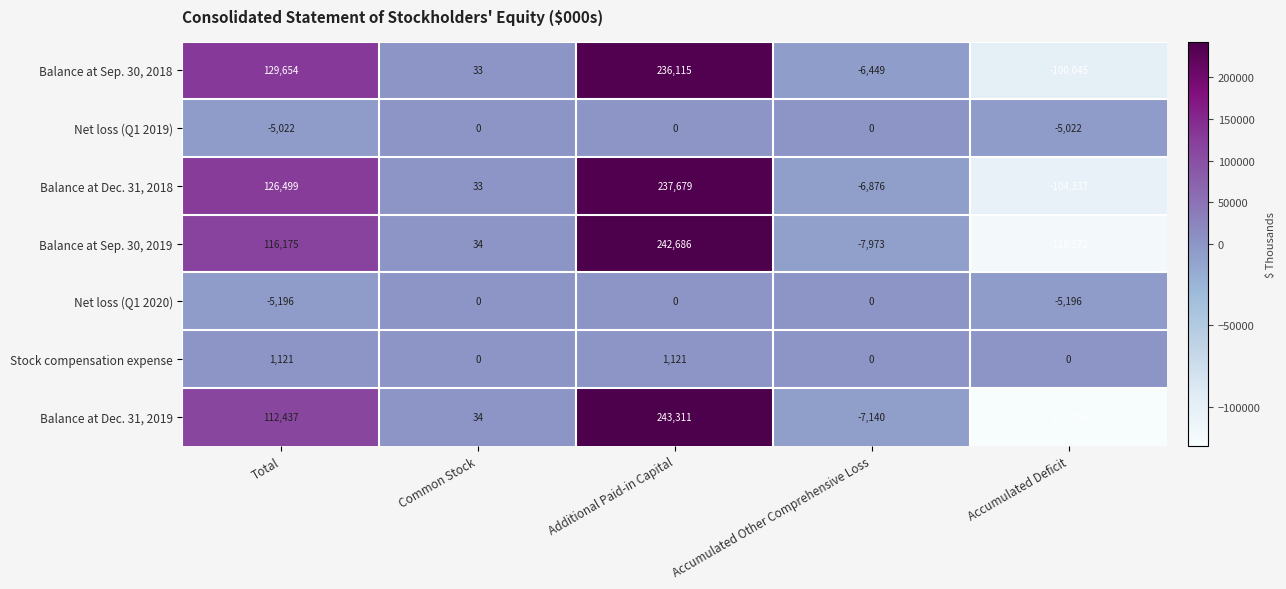

Is the value of Balance at Sep. 30, 2019 at Accumulated Deficit greater than the value of Balance at Sep. 30, 2018 at Common Stock?

No